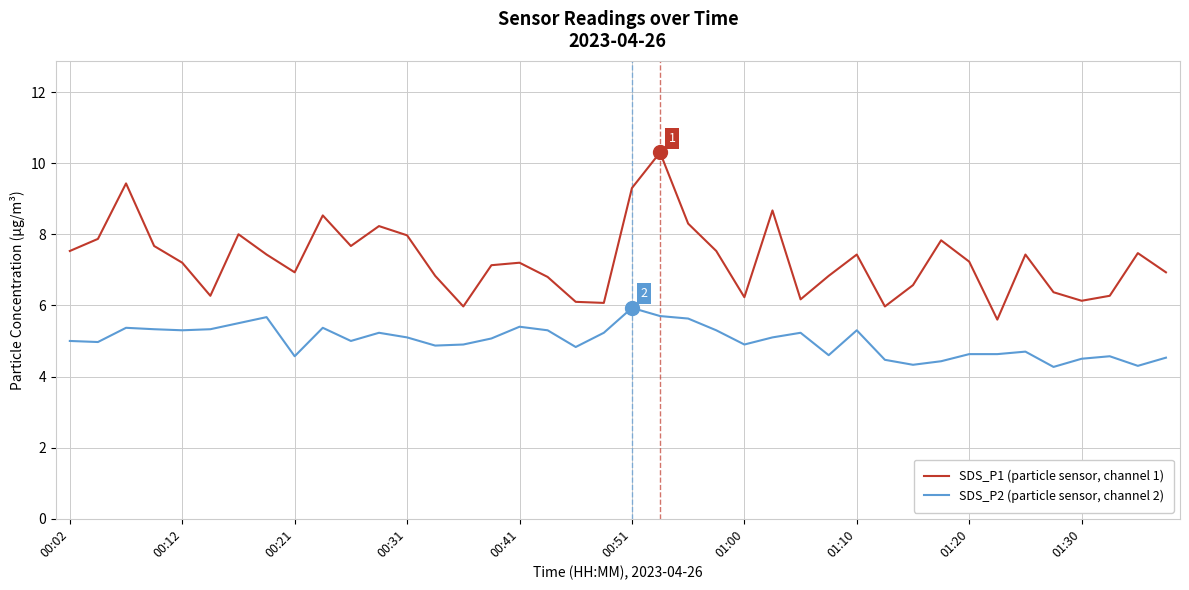

Rank the series by their average value, from highest to lowest.

SDS_P1 (particle sensor, channel 1), SDS_P2 (particle sensor, channel 2)